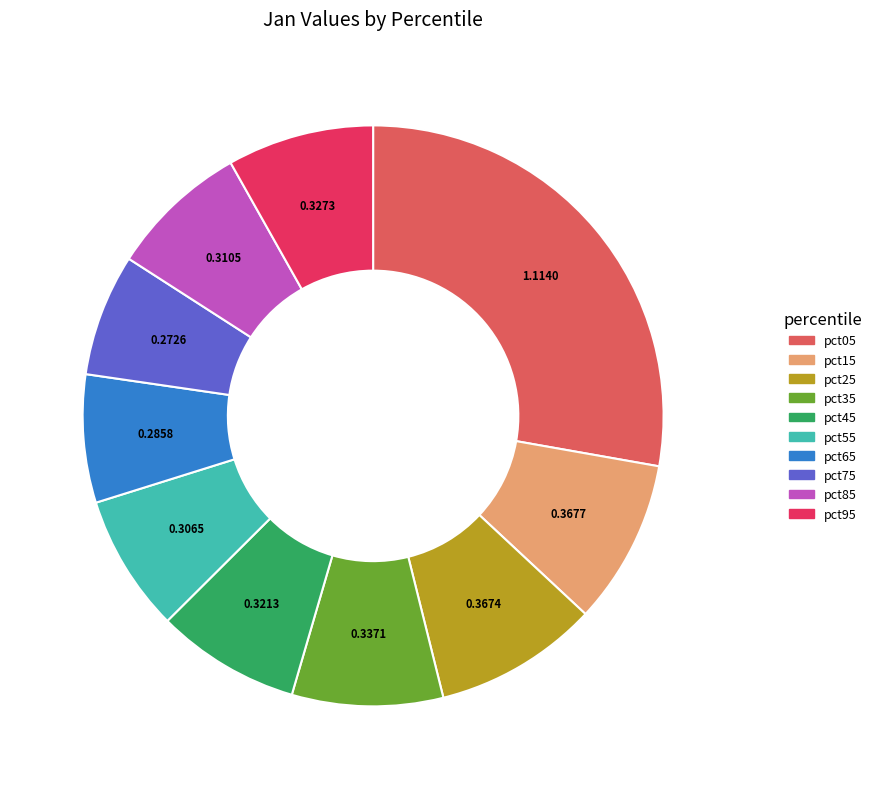

The pct25 slice represents 9% of the pie. True or false?

True